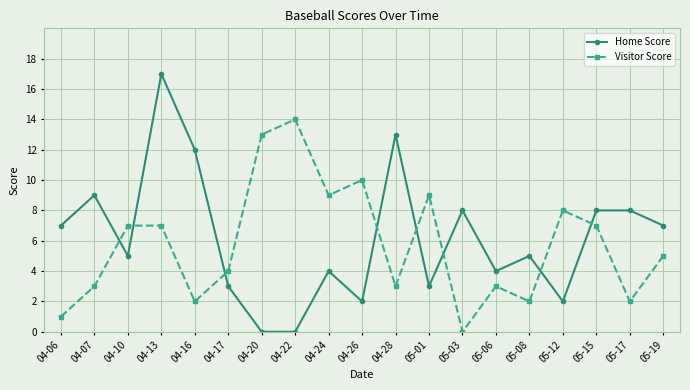

The Visitor Score series shows 0 at 04-16. True or false?

False